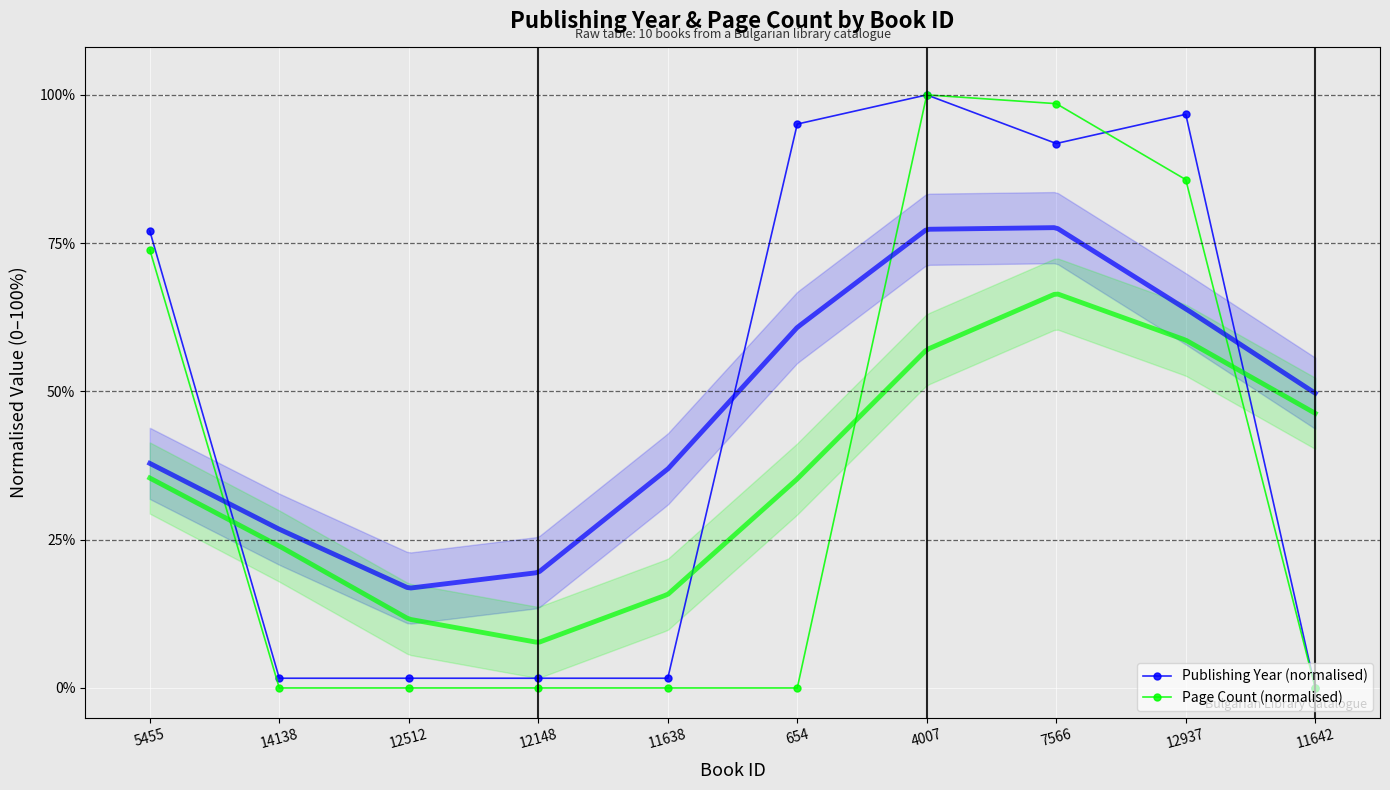

List the labels in order of Page Count (normalised) value, largest first.

4007, 7566, 12937, 5455, 14138, 12512, 12148, 11638, 654, 11642